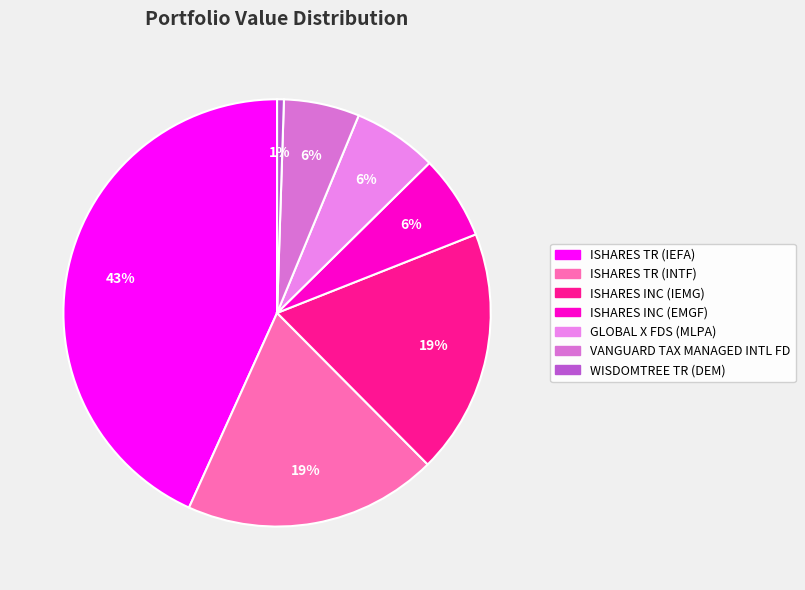

To the nearest percent, what portion does ISHARES INC (EMGF) represent?

6%